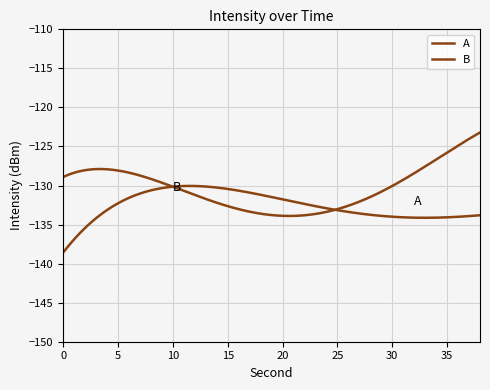

Is this an area chart (filled region under the line)?

No